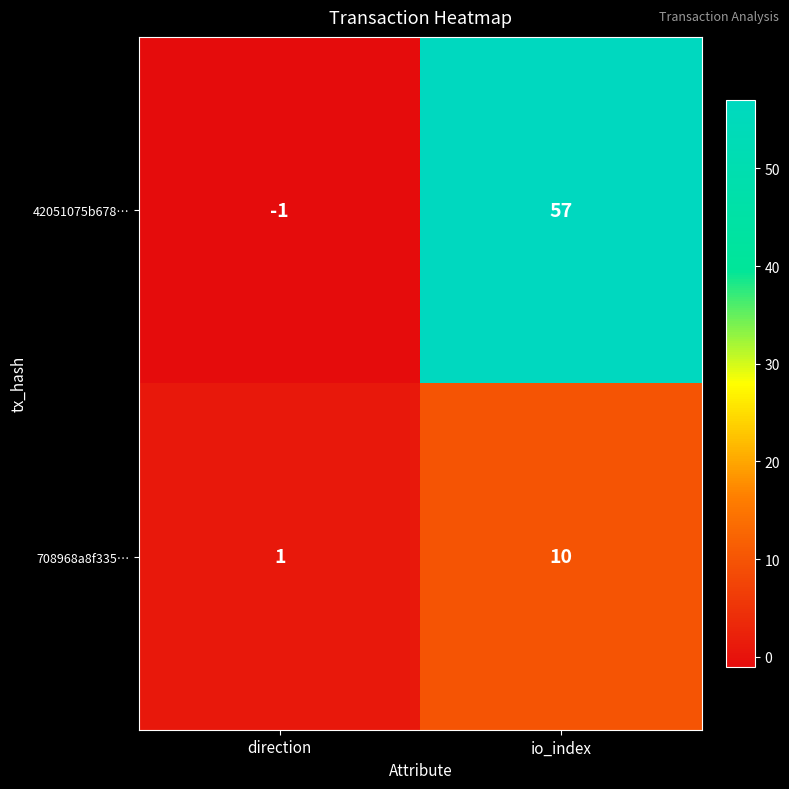

Which series has the largest total across all categories?

42051075b678…